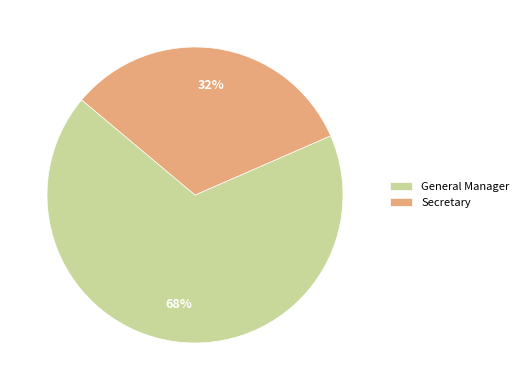

How many slices are in this pie chart?

2